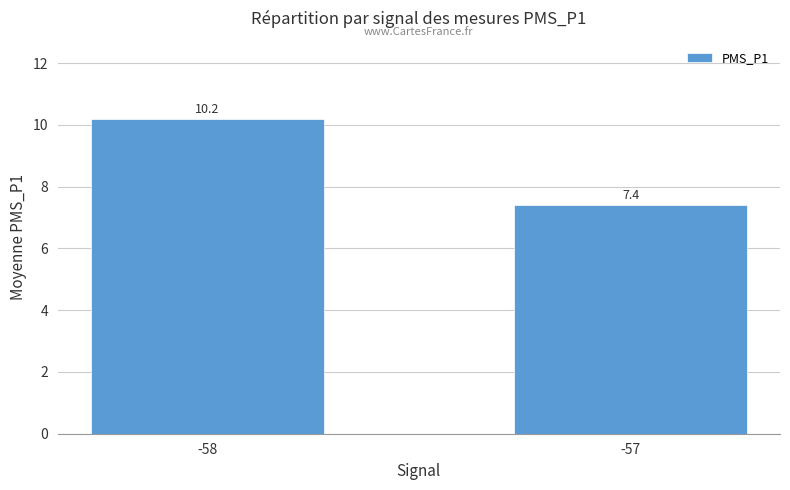

What is the smallest value displayed?

7.4